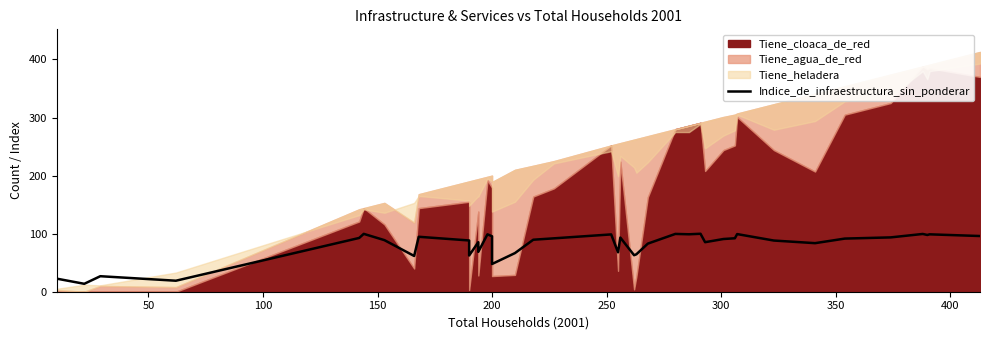

Which category has the lowest value across all series?

50